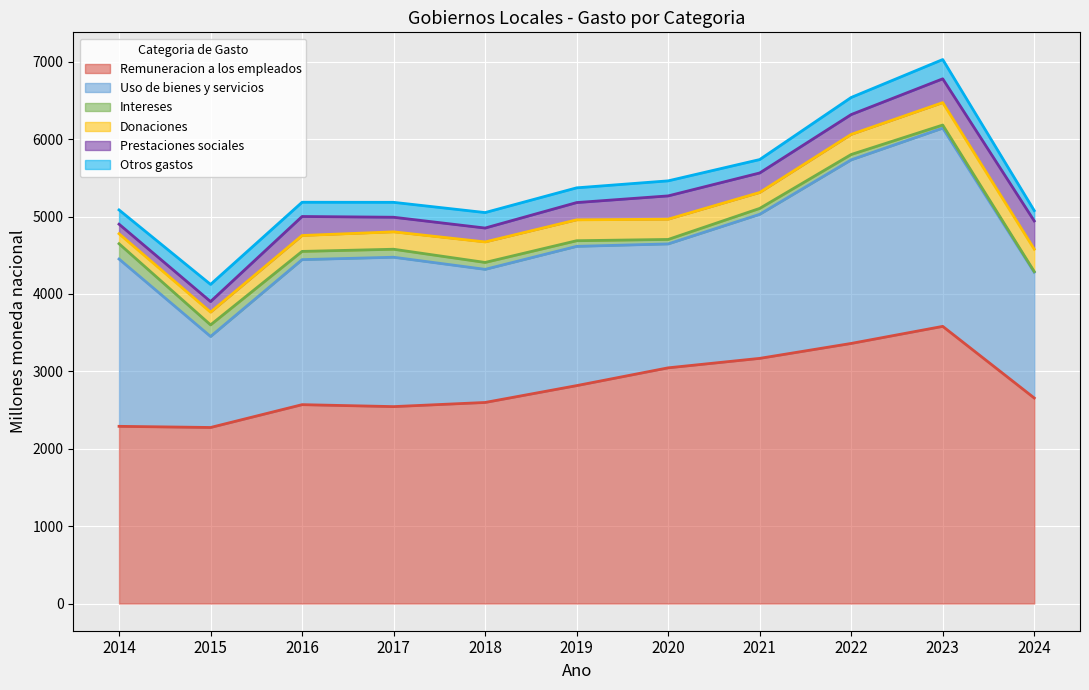

What is the highest value of the Otros gastos series?

249.1